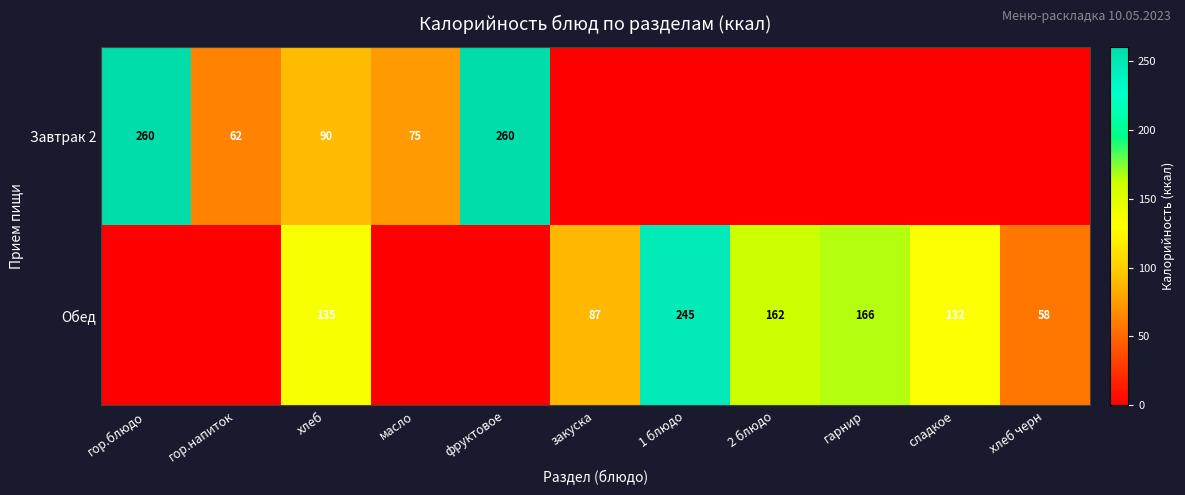

The Завтрак 2 series shows 164 at гор.блюдо. True or false?

False